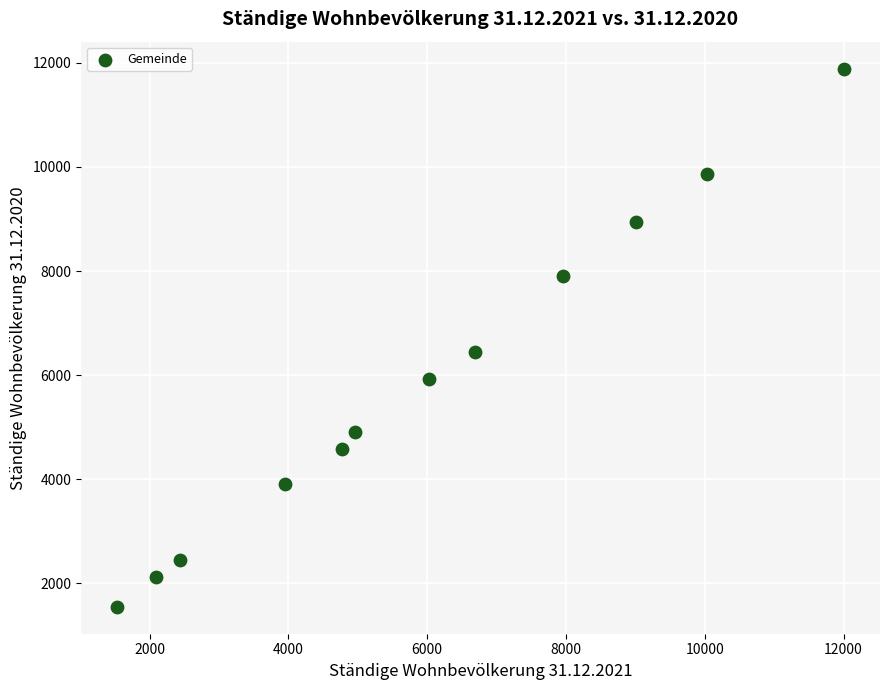

What is the range of Y values (max minus min)?

10343